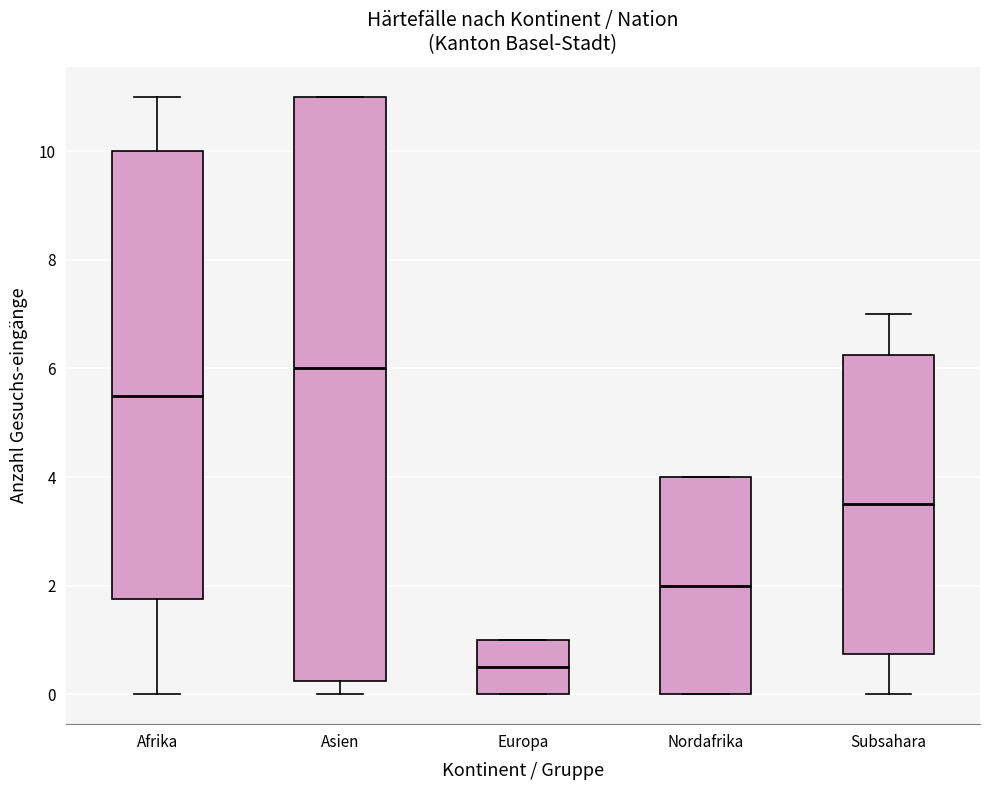

Which box has the lowest median line?

Europa